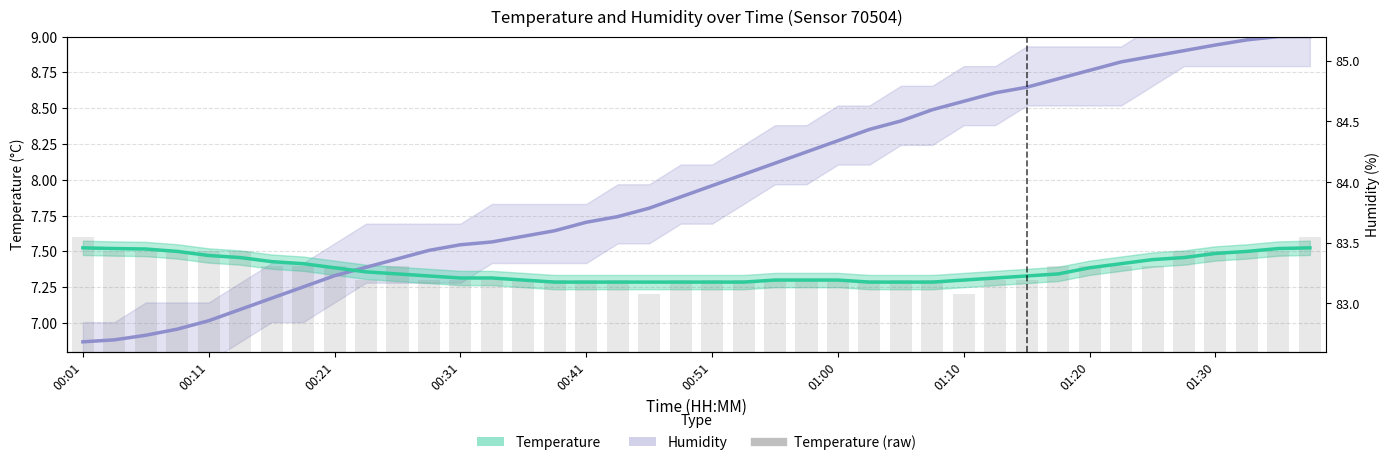

Does the chart contain any negative values?

No